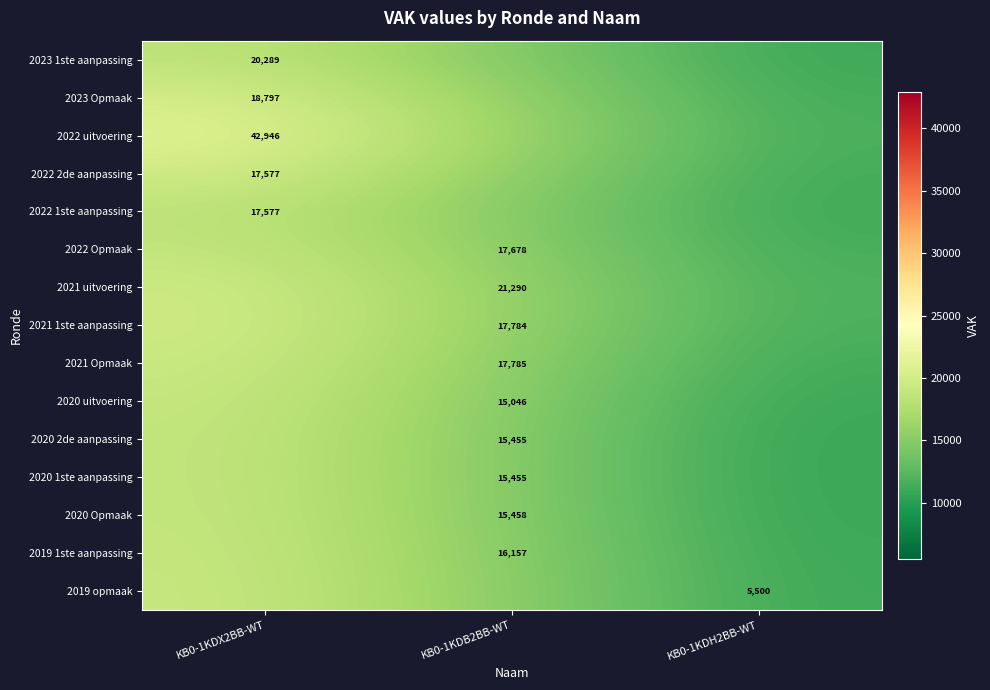

At how many categories does at least one series exceed 11448?

3